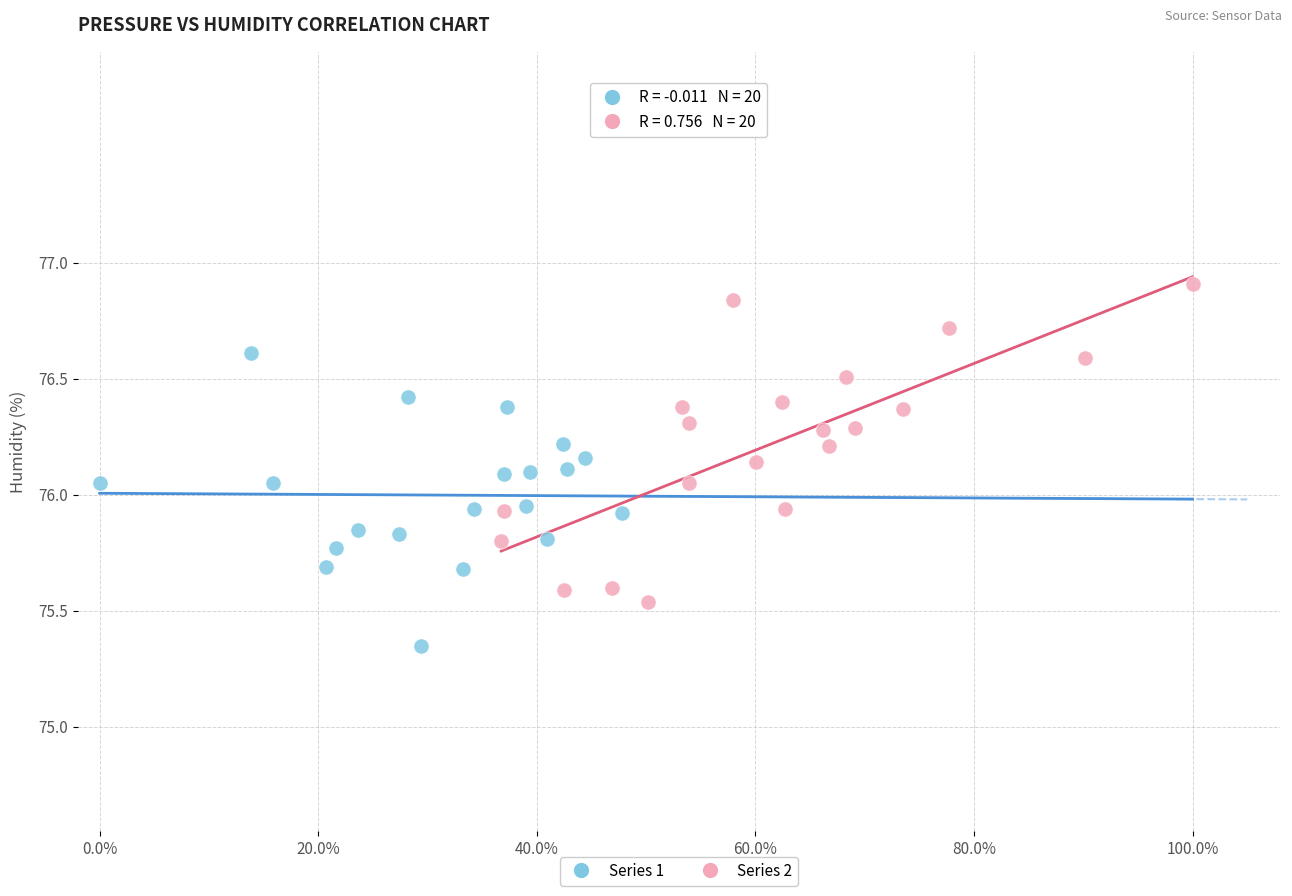

Which series contains the highest Y value?

Series 2